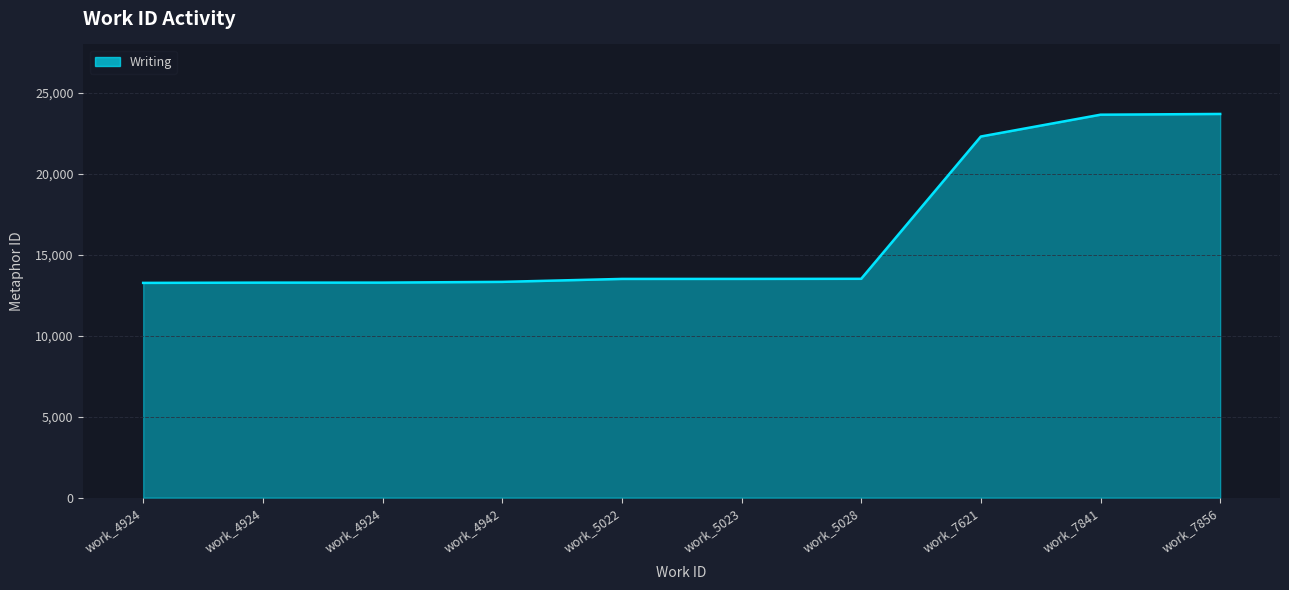

How many lines are shown in the chart?

1